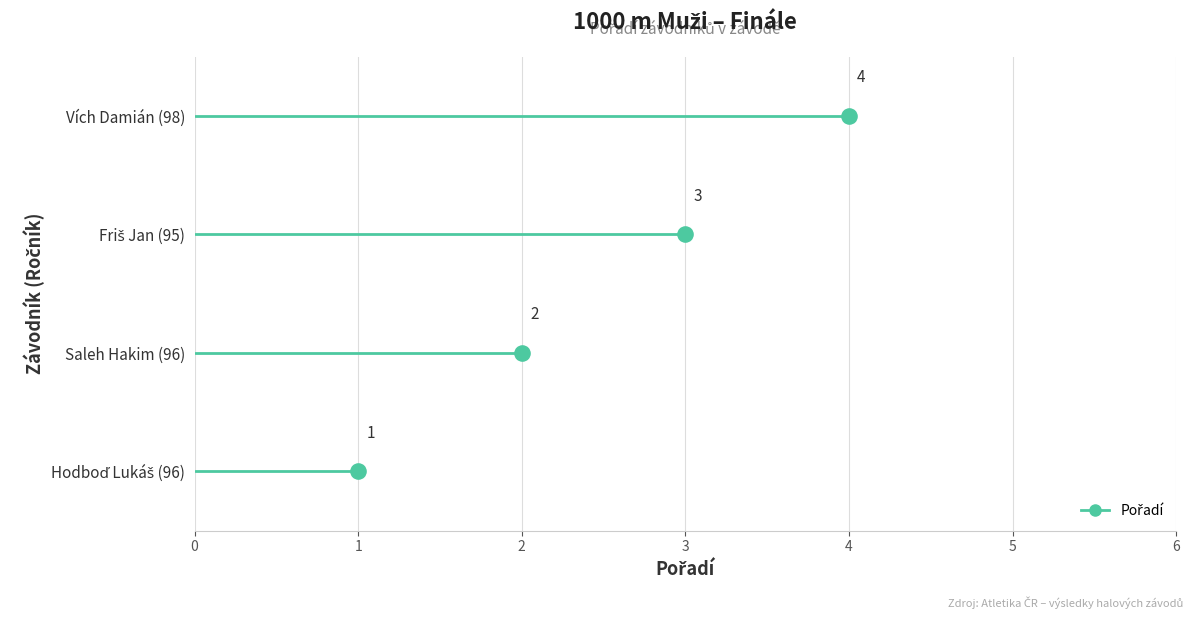

Which has a higher value, Hodboď Lukáš (96) or Saleh Hakim (96)?

Saleh Hakim (96)